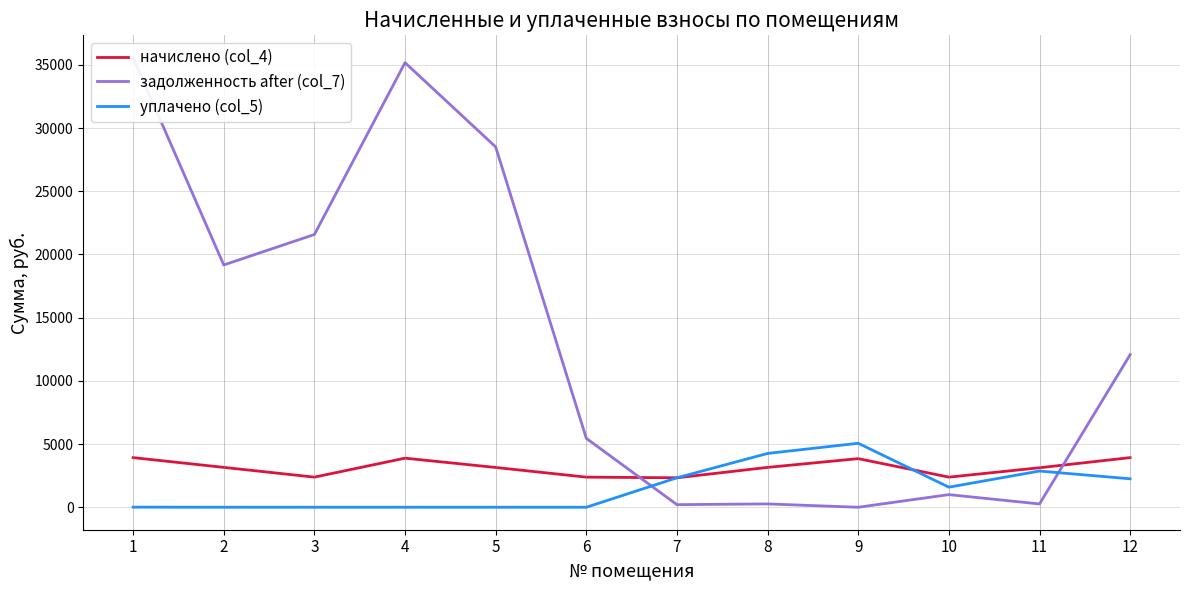

What is the difference between the highest and lowest values at 11?

2864.0